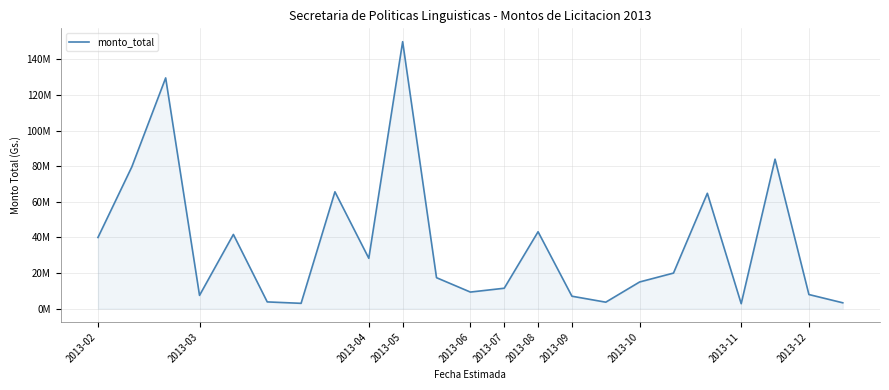

Reading right to left, extract all data points from this chart.

3300000	7947810	84000000	2793820	64822053	20000000	15000000	3647500	7000000	43214702	11481000	9330000	17407411	150000000	28296880	65660000	3000000	3800000	41703120	7467540	129644106	79656890	40000000